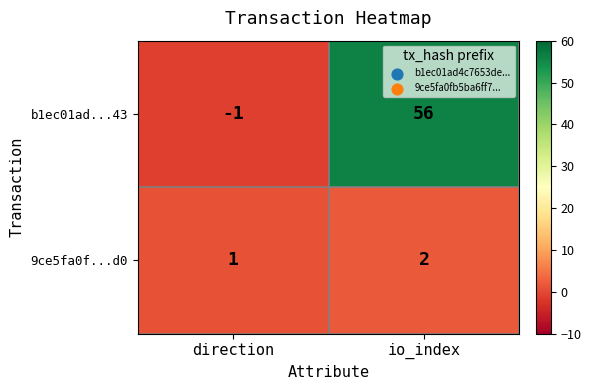

How many categories are shown in the chart?

2